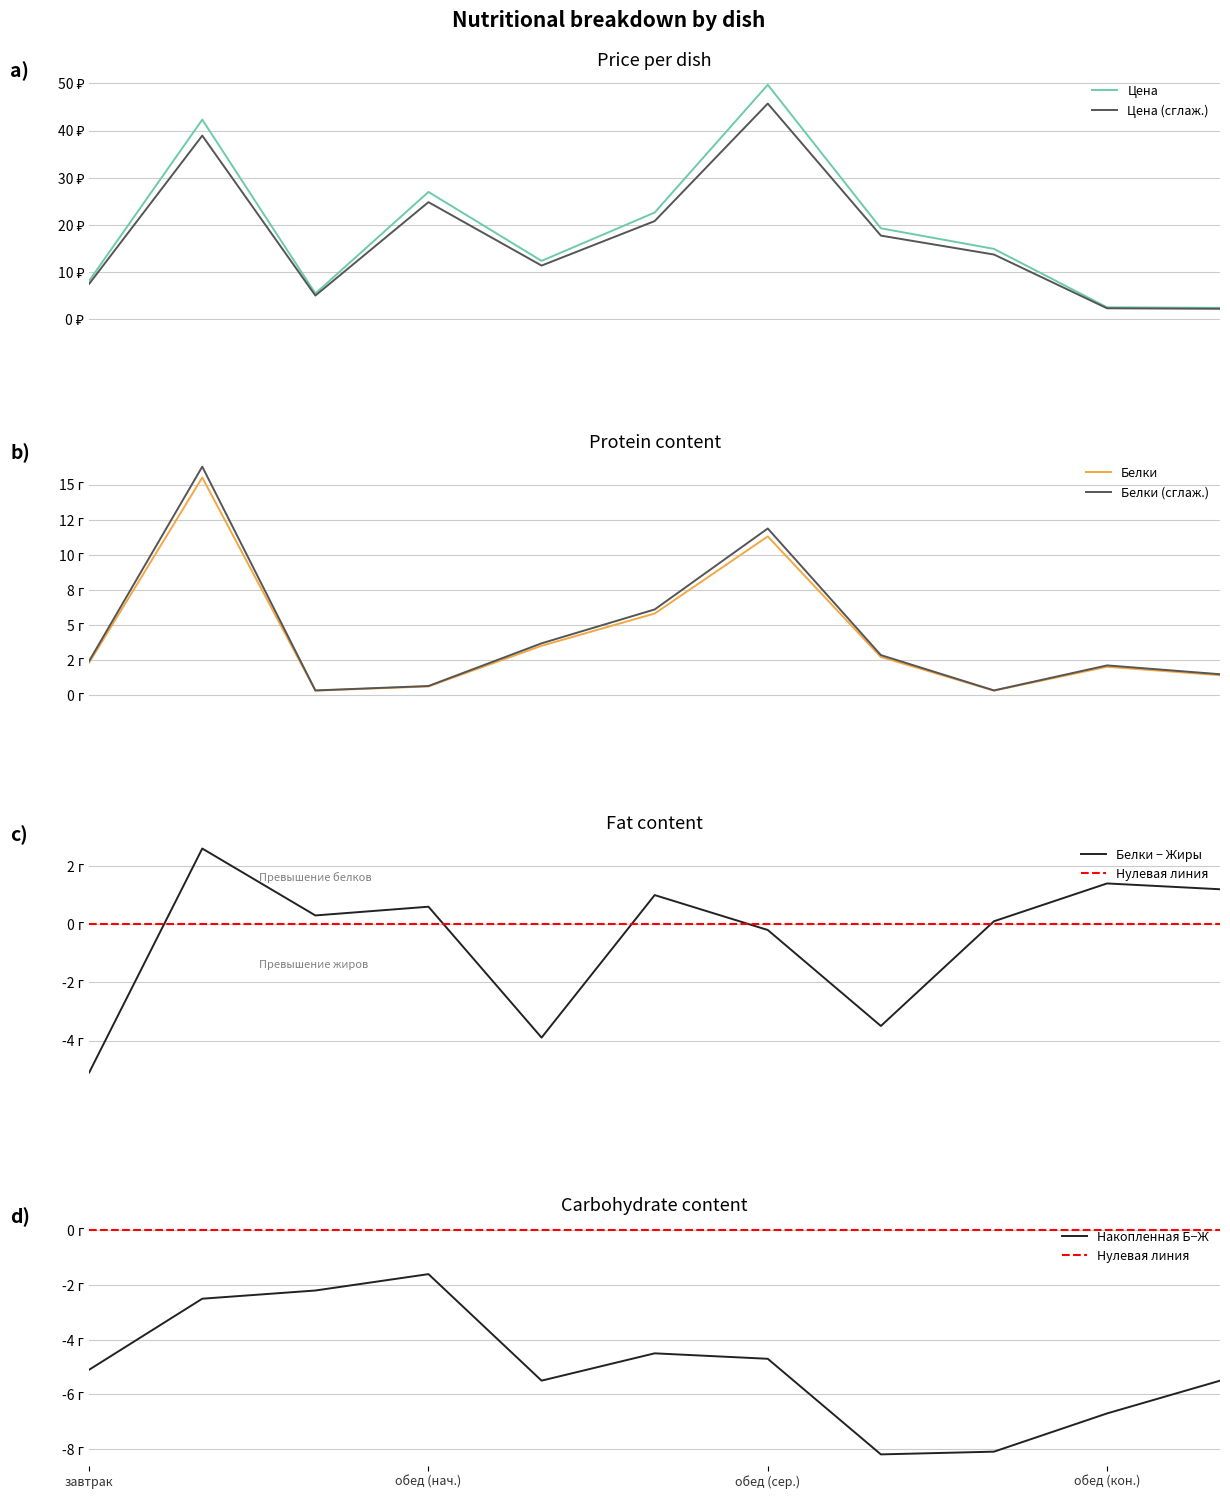

What position from the left is Хлеб ржаной?

11